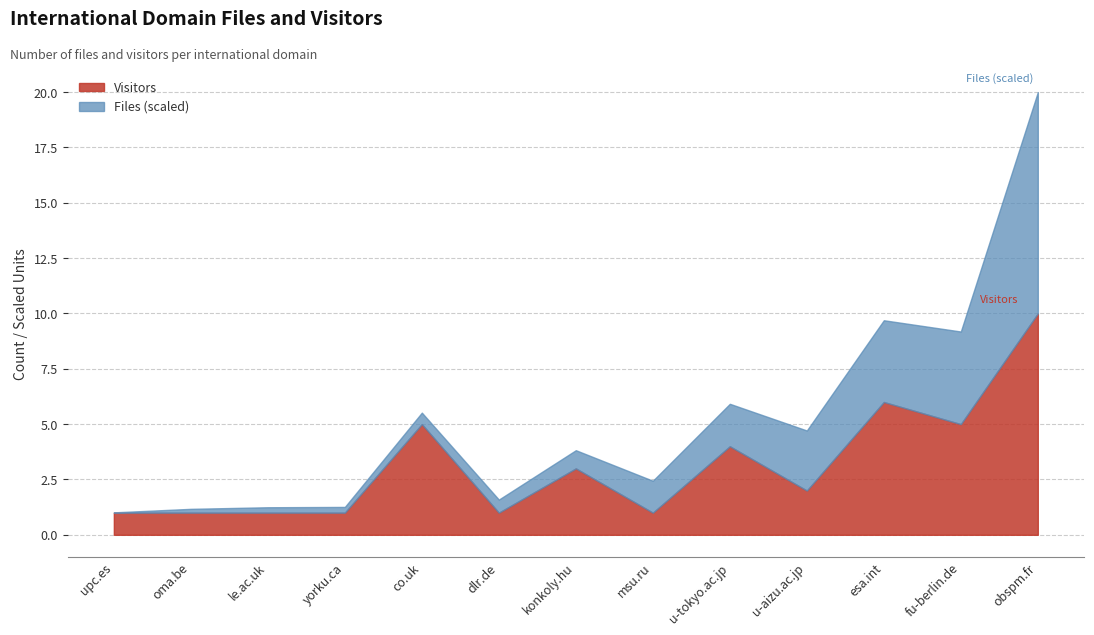

What value does the Visitors series have at fu-berlin.de?

5.0